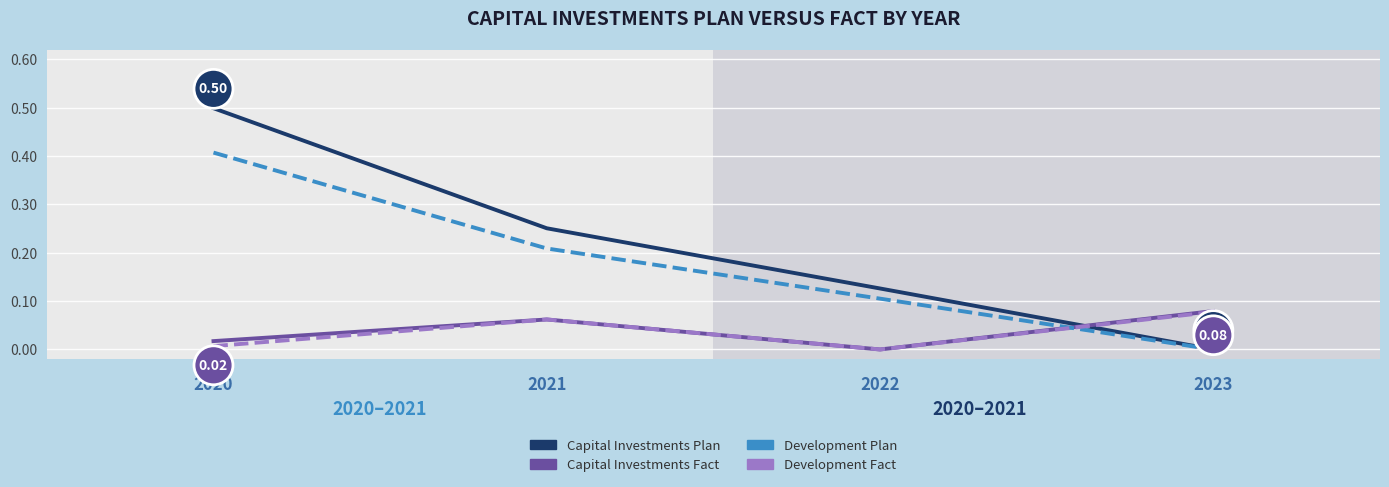

Where do Development Plan and Capital Investments Fact first cross each other?

2022 and 2023